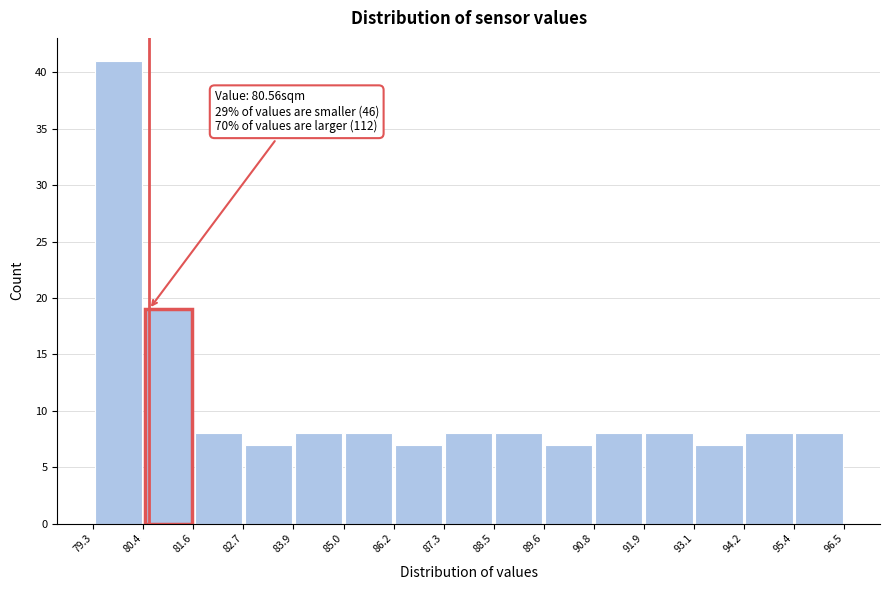

Over which range of the x-axis is the bar tallest?

79.3 to 80.4